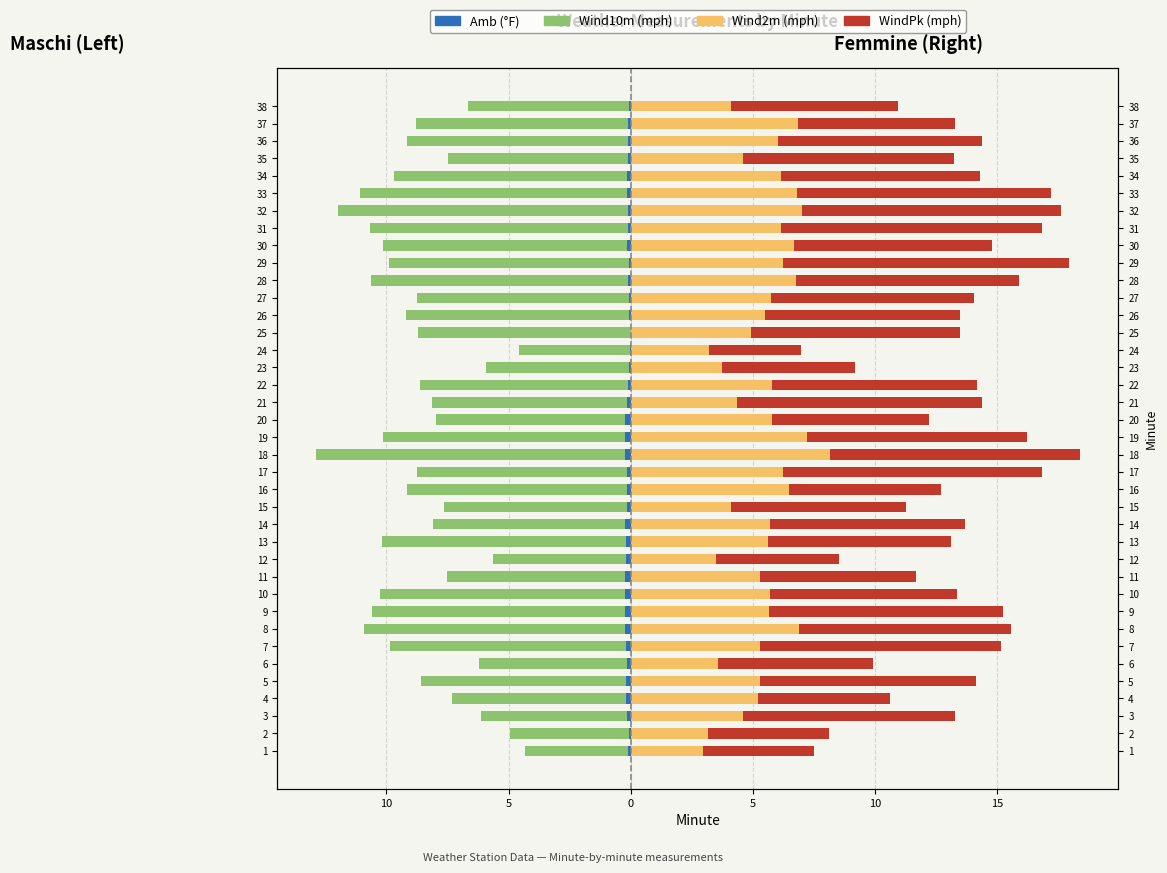

What is the difference between the second highest and minimum values in the WindPk (mph) series?

6.9